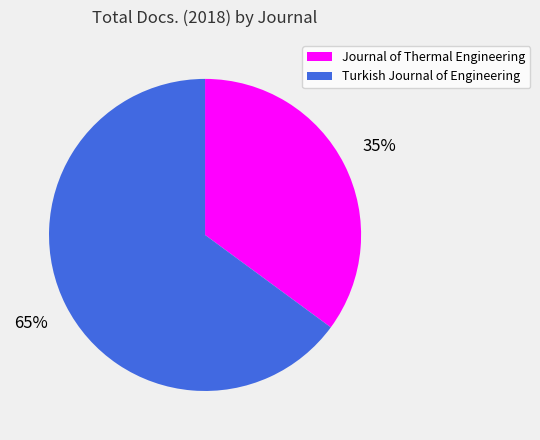

Which slice is the smallest?

Journal of Thermal Engineering